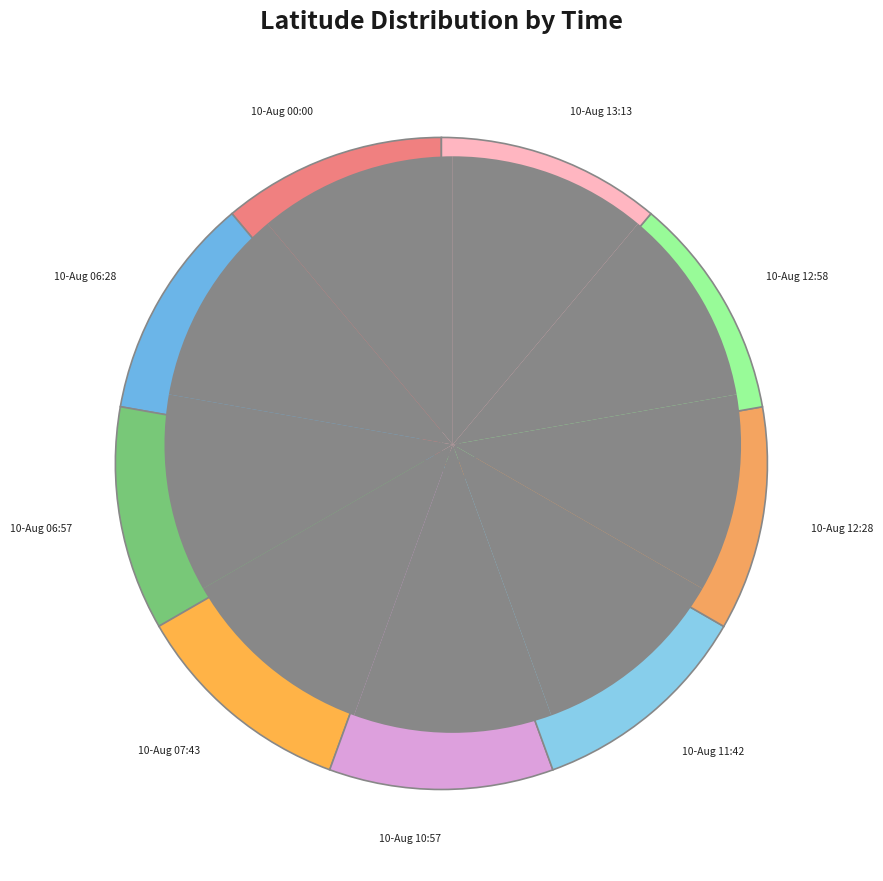

Is it true that 10-Aug 00:00 is 1% of the pie?

False